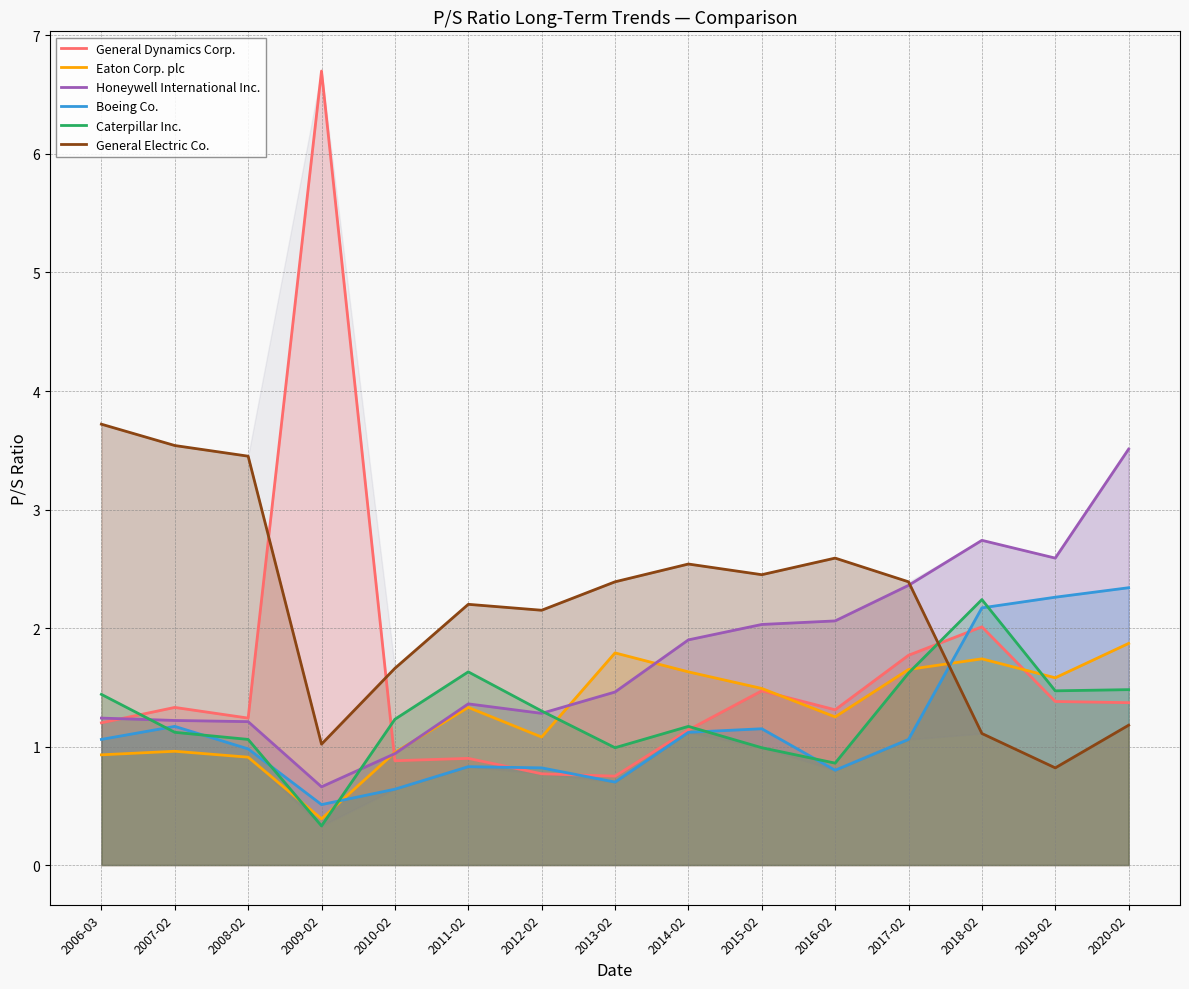

What is the spread (max minus min) of values at 2009-02?

6.4